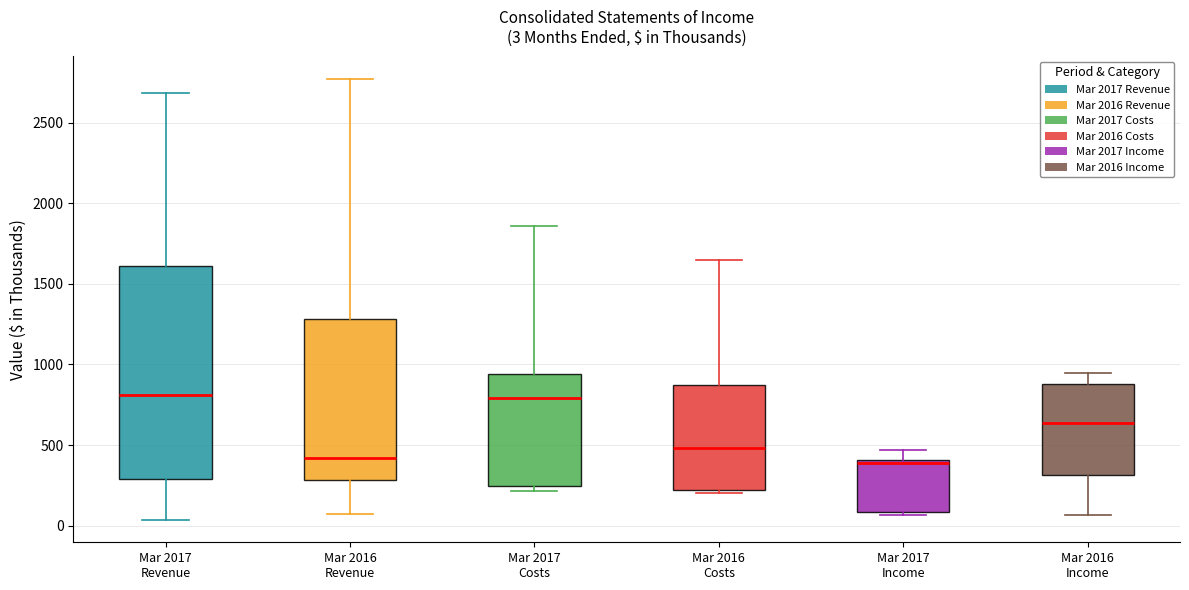

Comparing the boxes themselves (not the whiskers), which one is the tallest?

Mar 2017 Revenue